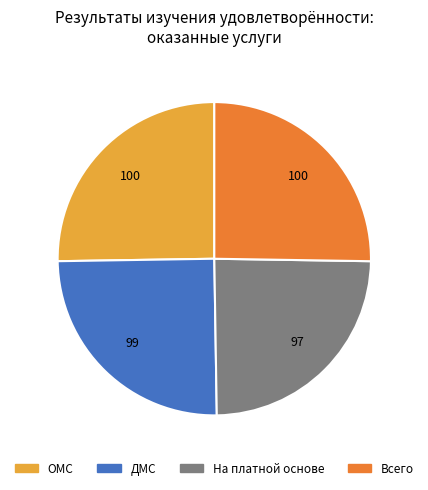

Is there a majority slice in this chart?

No